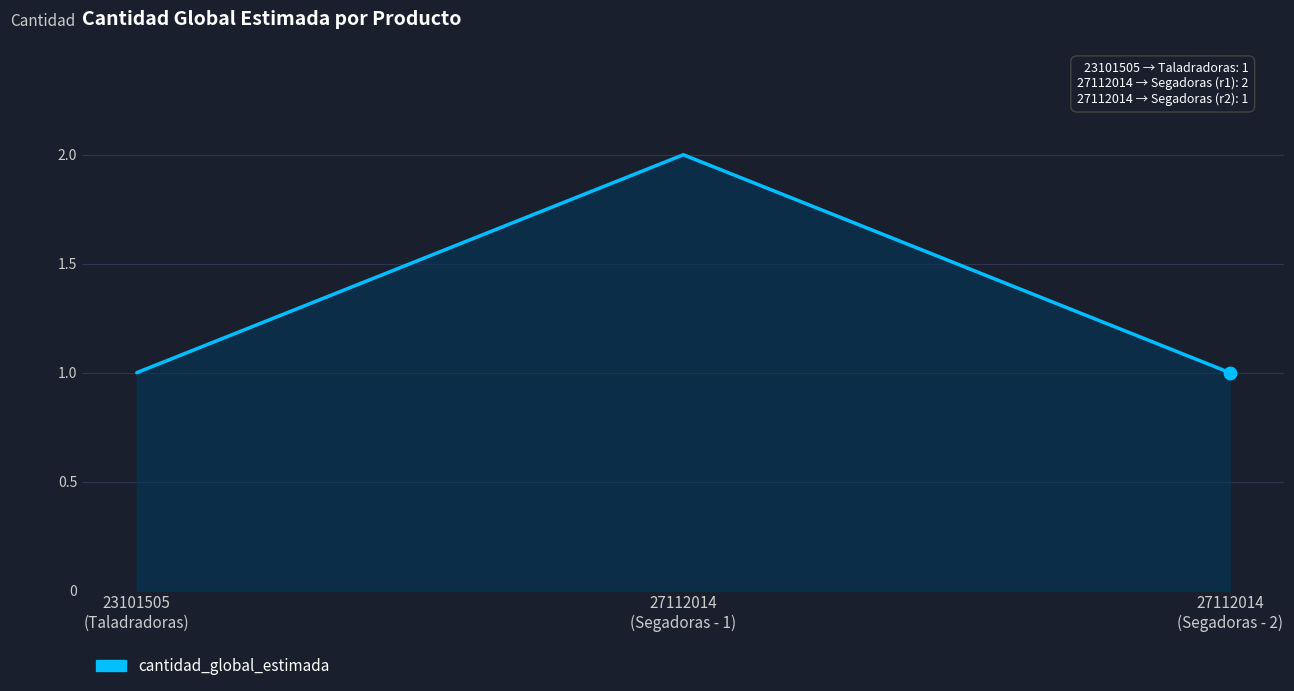

What is the change in value from 23101505
(Taladradoras) to 27112014
(Segadoras - 1)?

+1